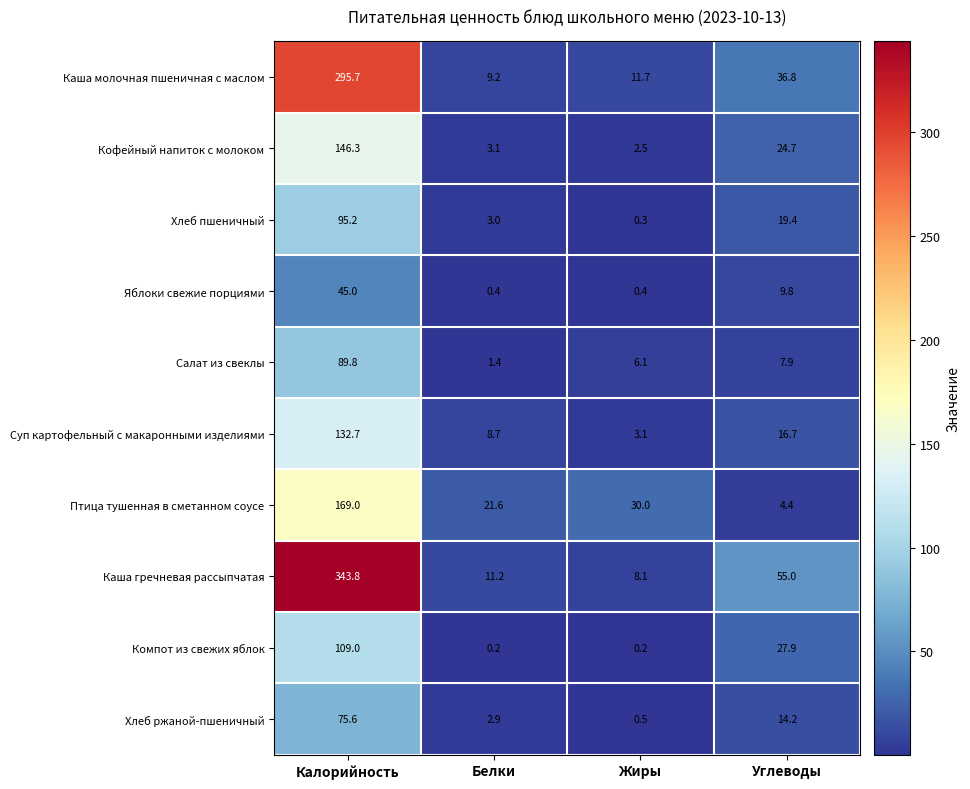

The value of Кофейный напиток с молоком at Углеводы is 39.2. True or false?

False